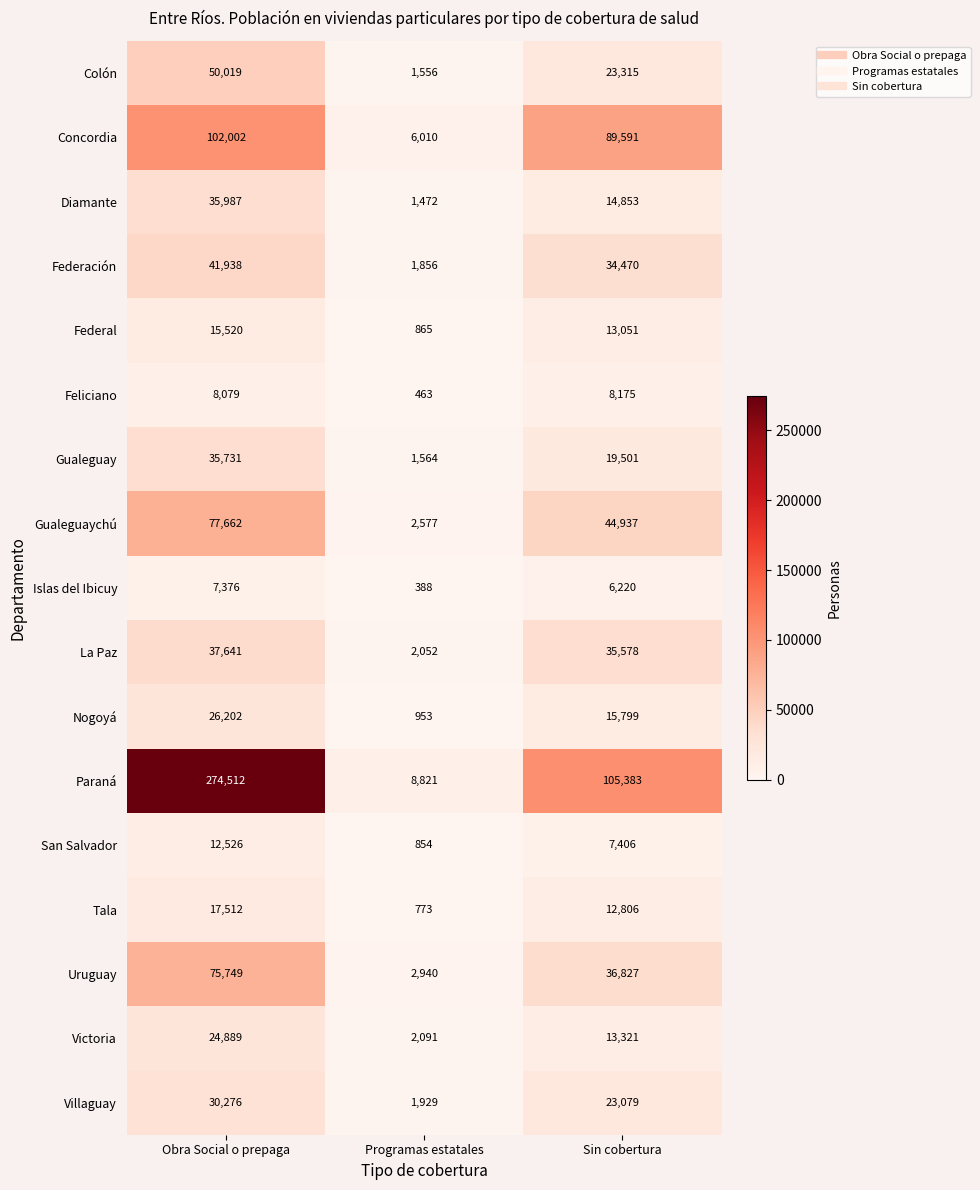

At which label does Concordia first exceed 89591?

Obra Social o prepaga